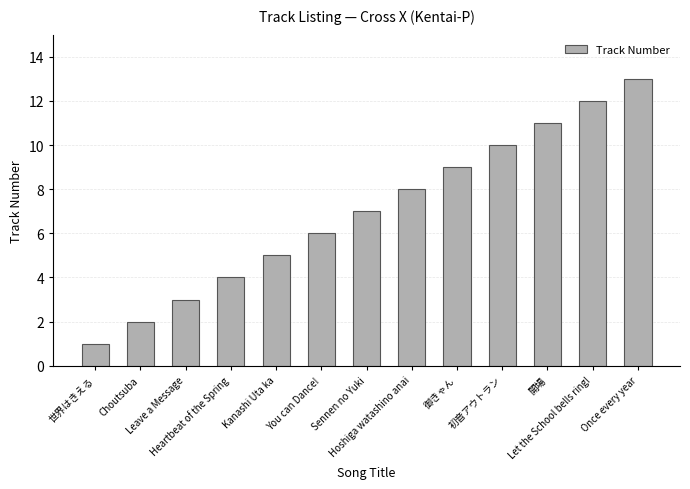

What is the value of the 3rd bar from the left?

3